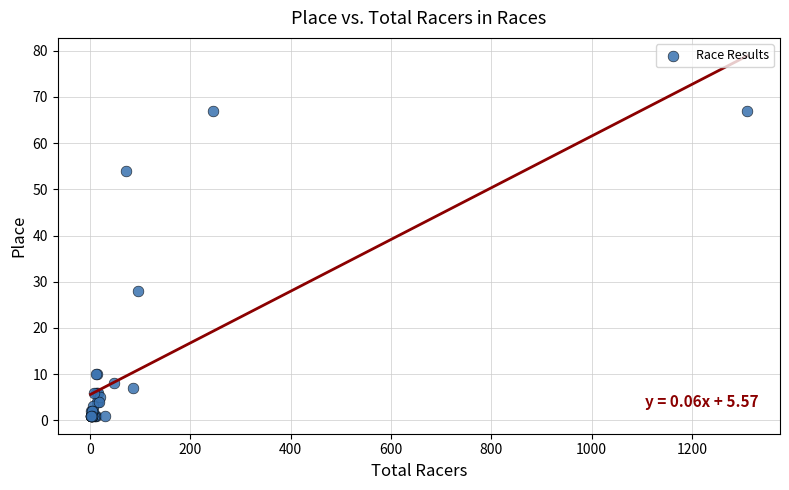

What Y value in the scatter plot is closest to 34?

28